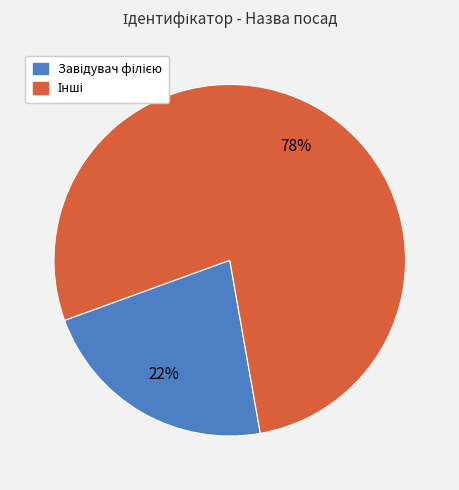

Is there any slice that represents more than half of the pie?

Yes